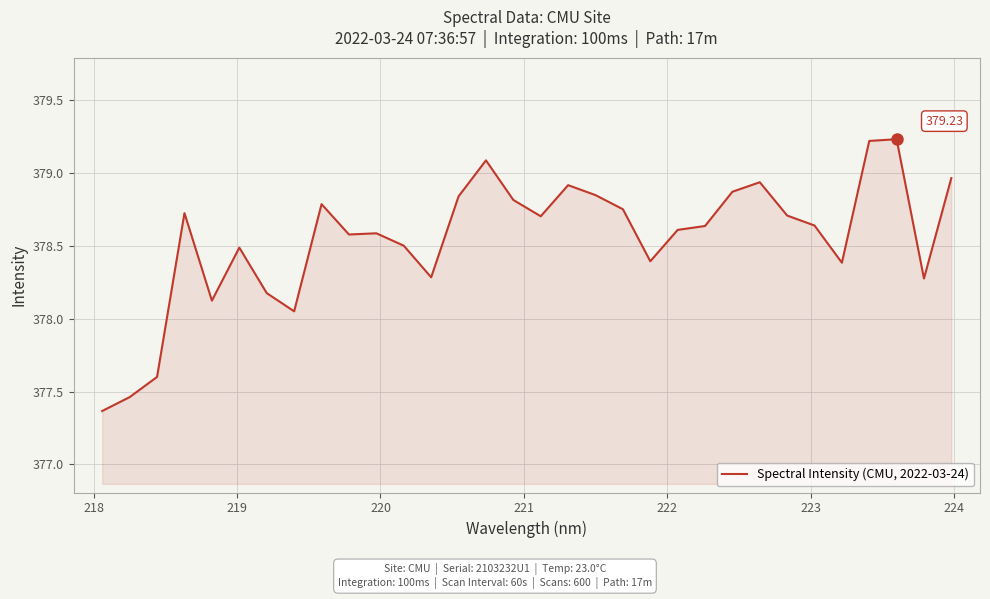

What is the difference between the maximum and minimum values?

1.9